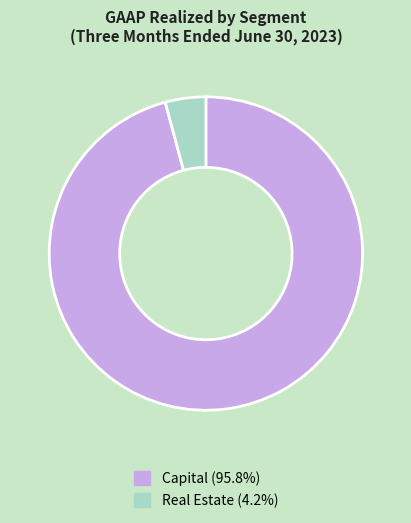

Does any single category account for the majority?

Yes